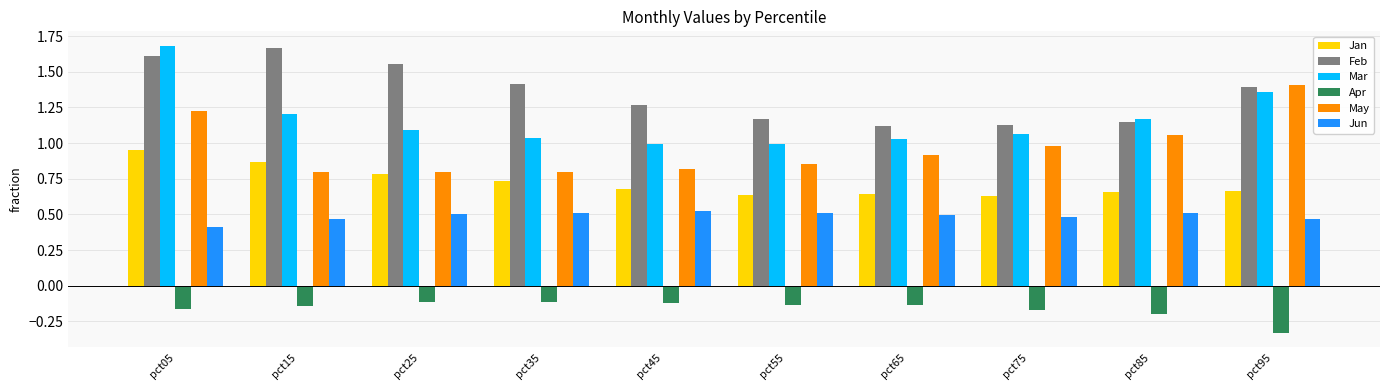

Where is May nearest to the value 1?

pct75